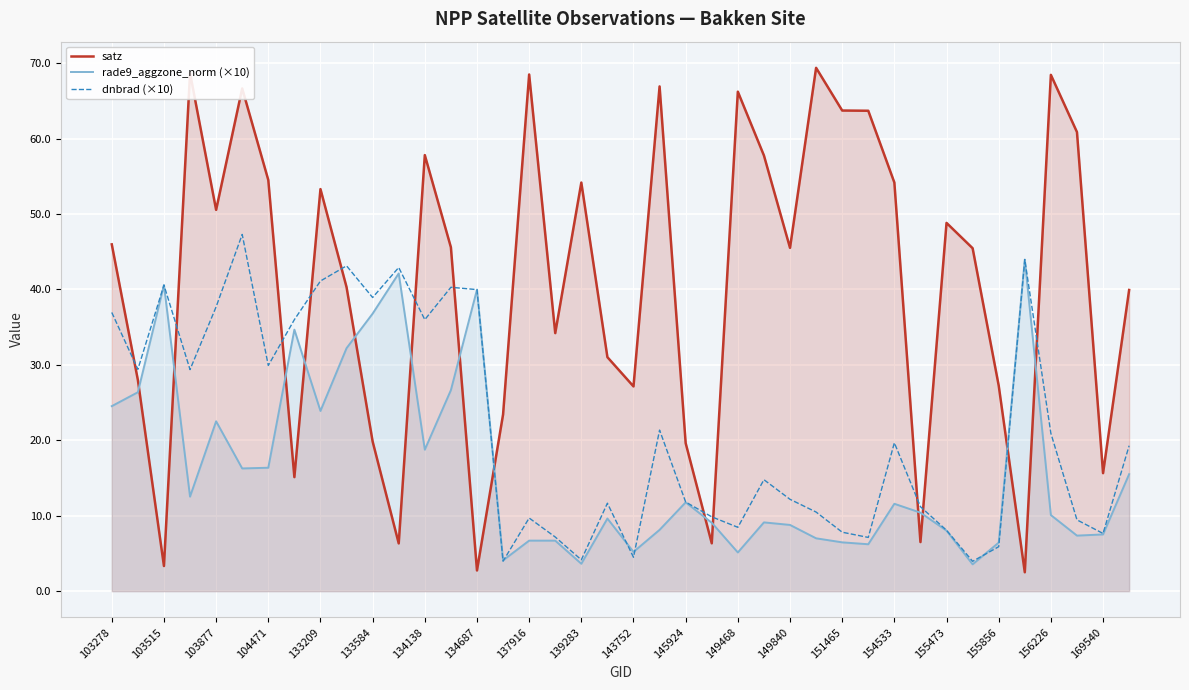

How many series are shown in this chart?

3